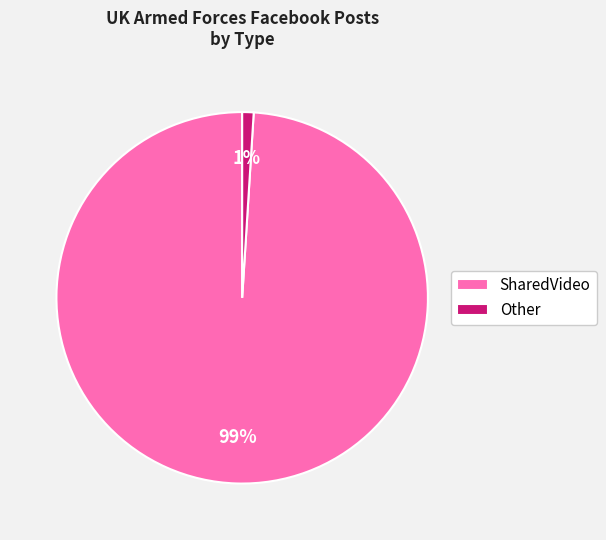

To the nearest percent, what is the average slice percentage?

50%